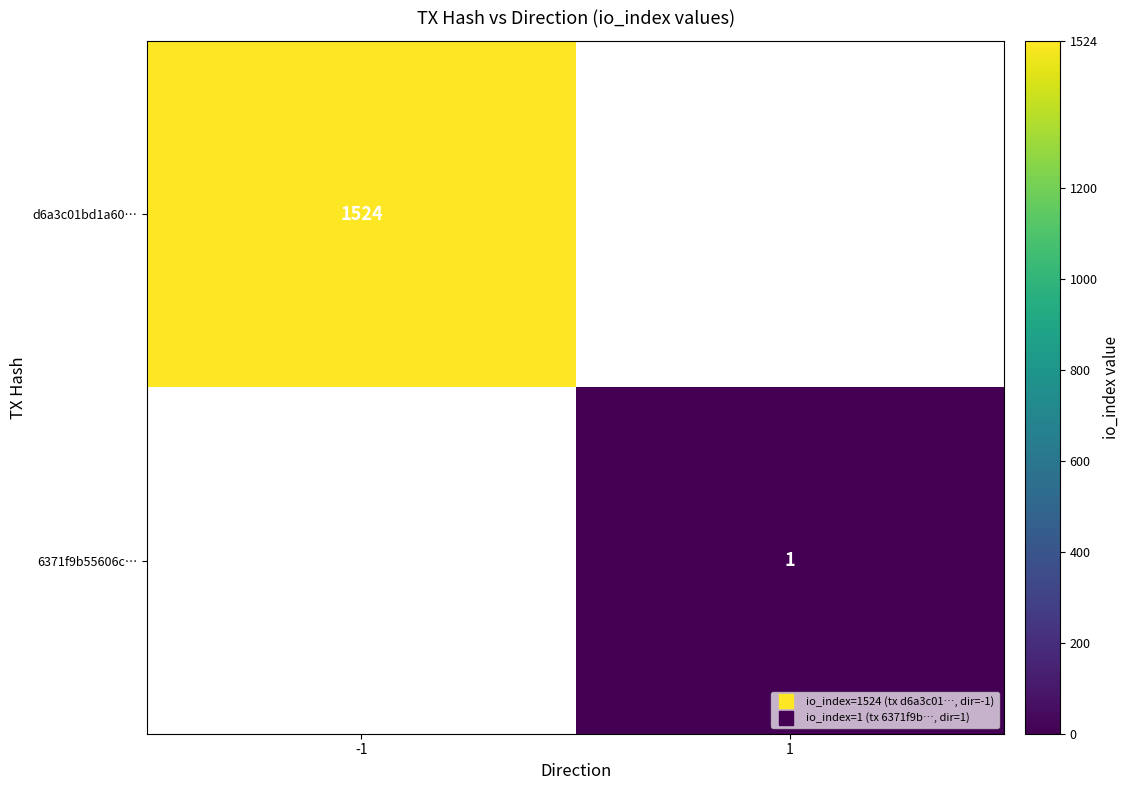

What value does the d6a3c01bd1a60… series have at -1?

1524.0